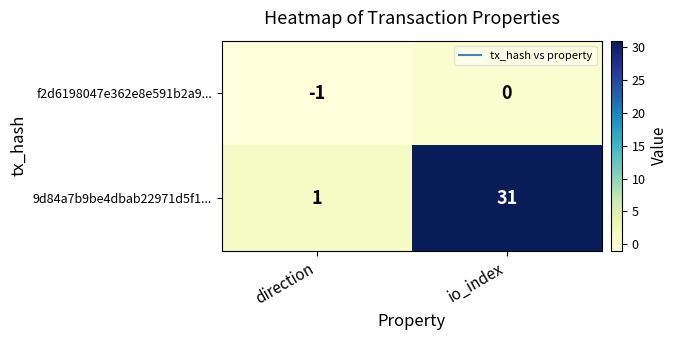

Rank the series by their maximum value, from highest to lowest.

9d84a7b9be4dbab22971d5f1..., f2d6198047e362e8e591b2a9...